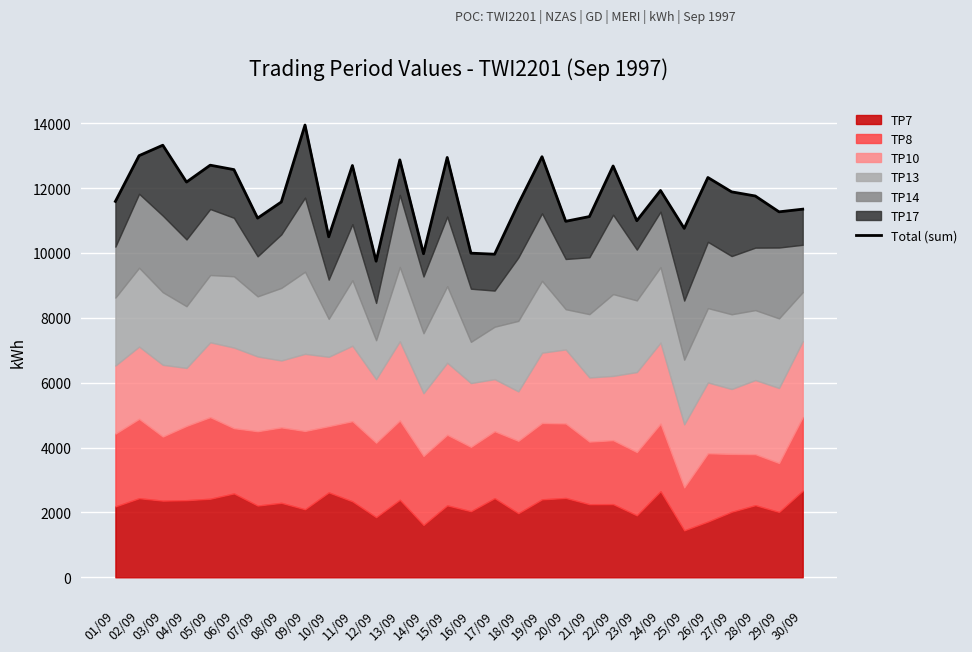

What is the difference between the maximum and minimum values?

4198